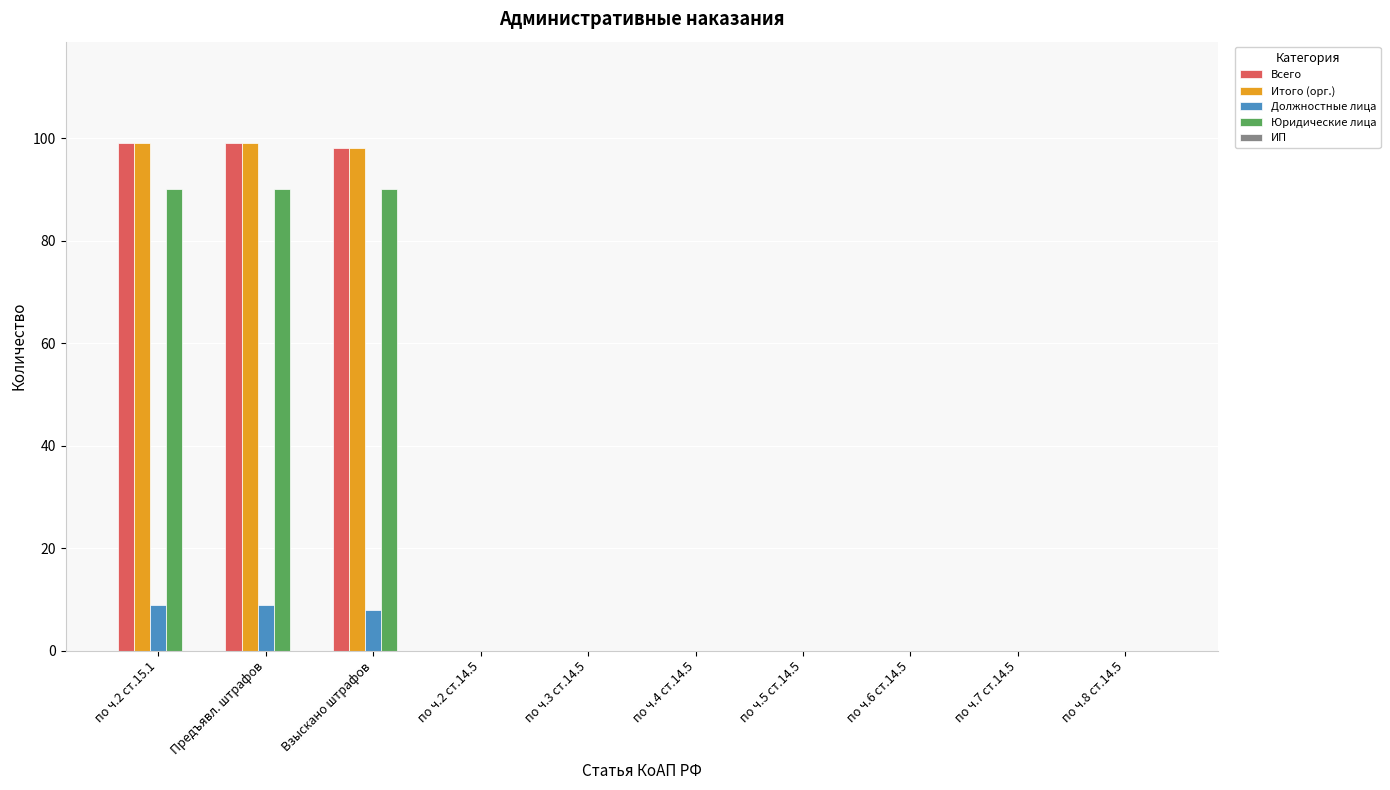

The value of Итого (орг.) at по ч.6 ст.14.5 is 0. True or false?

True